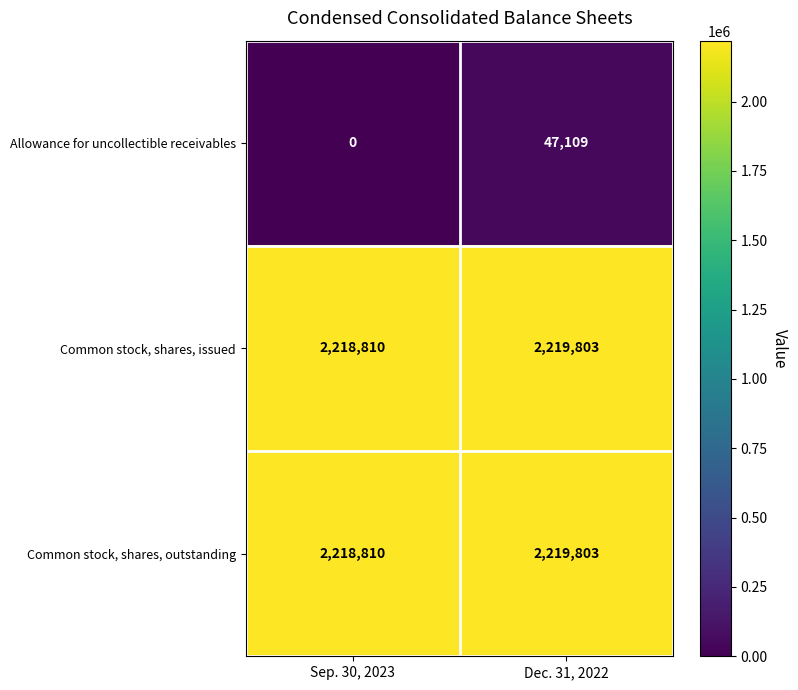

Reading left to right, extract all data points from this chart.

Allowance for uncollectible receivables: Sep. 30, 2023=0	Dec. 31, 2022=47109
Common stock, shares, issued: Sep. 30, 2023=2218810	Dec. 31, 2022=2219803
Common stock, shares, outstanding: Sep. 30, 2023=2218810	Dec. 31, 2022=2219803